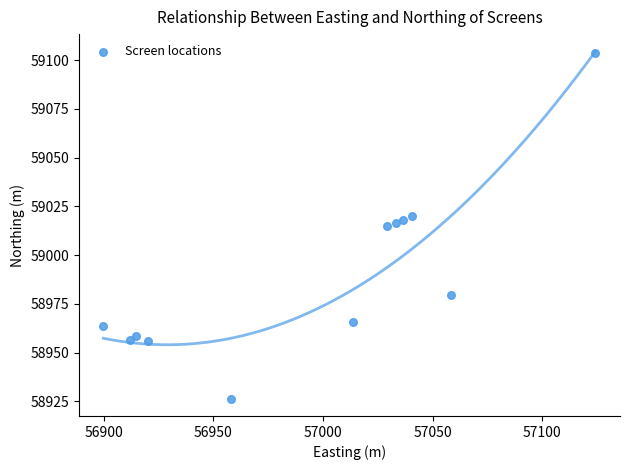

What is the average X value?

56995.1